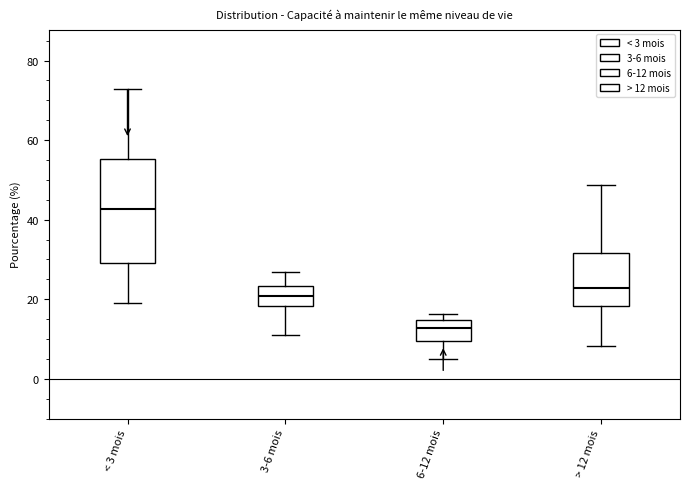

Reading left to right, transcribe this box plot: for each box, give where its median line is, the range the box spans, and where its two whiskers end, as read against the y-axis. The values are not printed on the chart, so give them approximately, as read against the axis.

< 3 mois: median 42, box 30 to 56, whiskers 20 to 72
3-6 mois: median 20, box 18 to 24, whiskers 12 to 26
6-12 mois: median 12, box 10 to 14, whiskers 6 to 16
> 12 mois: median 22, box 18 to 32, whiskers 8 to 48